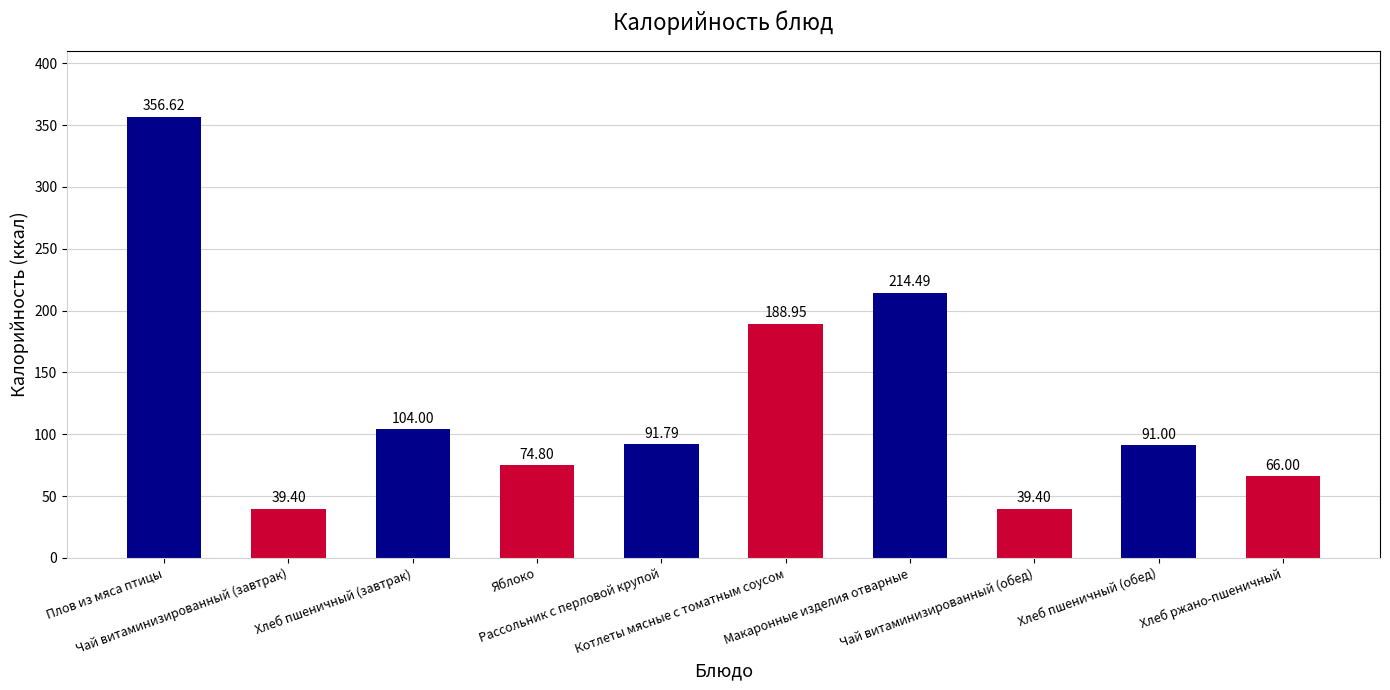

What is the minimum value shown in the chart?

39.4